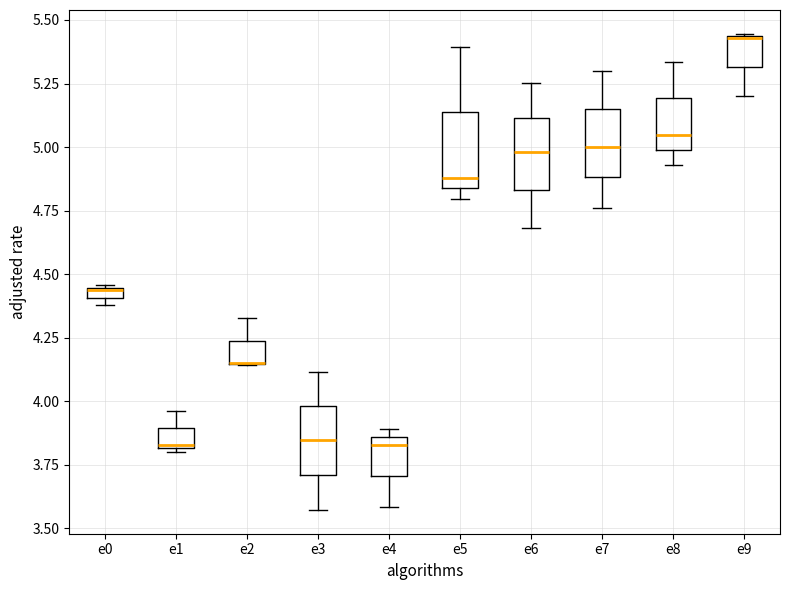

Where does the median line of the box for e3 sit on the y-axis? The values are not printed on the chart, so give them approximately, as read against the axis.

3.85